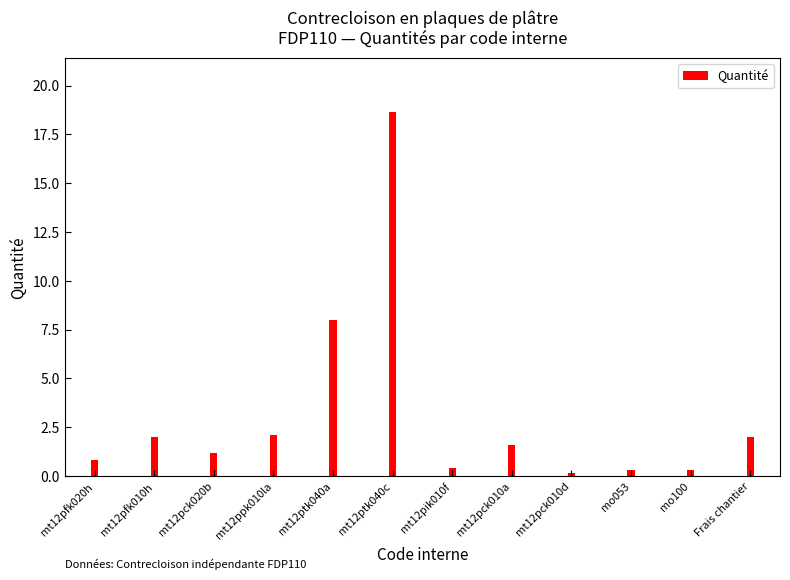

Count the number of categories in the chart.

12